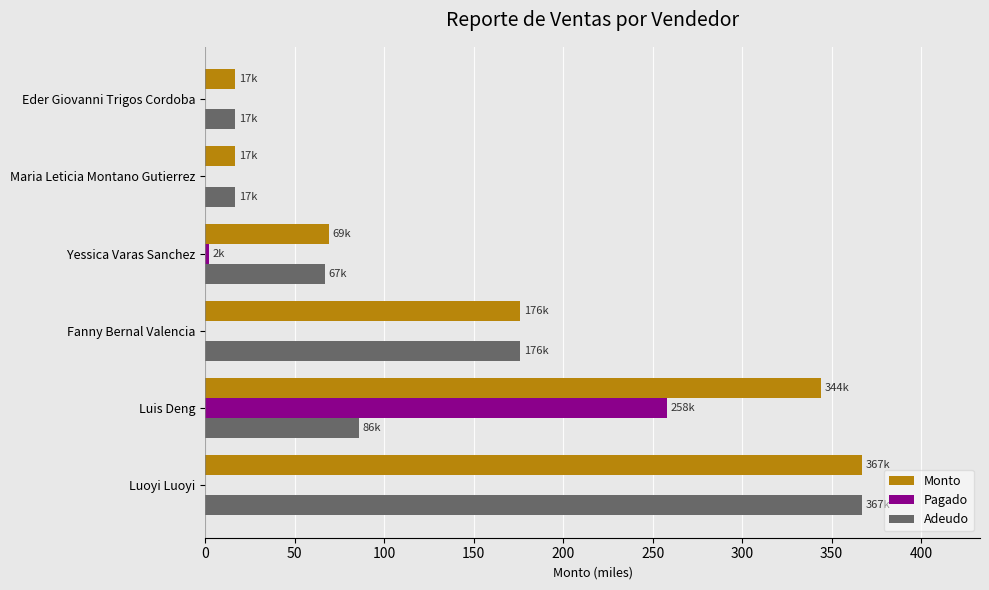

What are all the series names shown in the legend?

Monto, Pagado, Adeudo